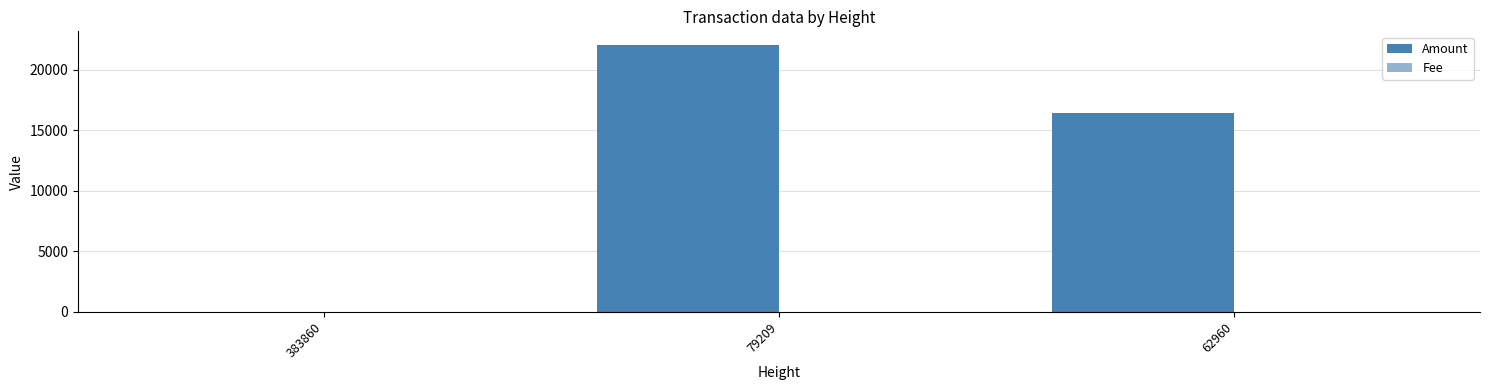

Reading right to left, transcribe all the data shown in this chart.

Amount: 62960=16452	79209=22085	383860=0
Fee: 62960=1	79209=1	383860=1